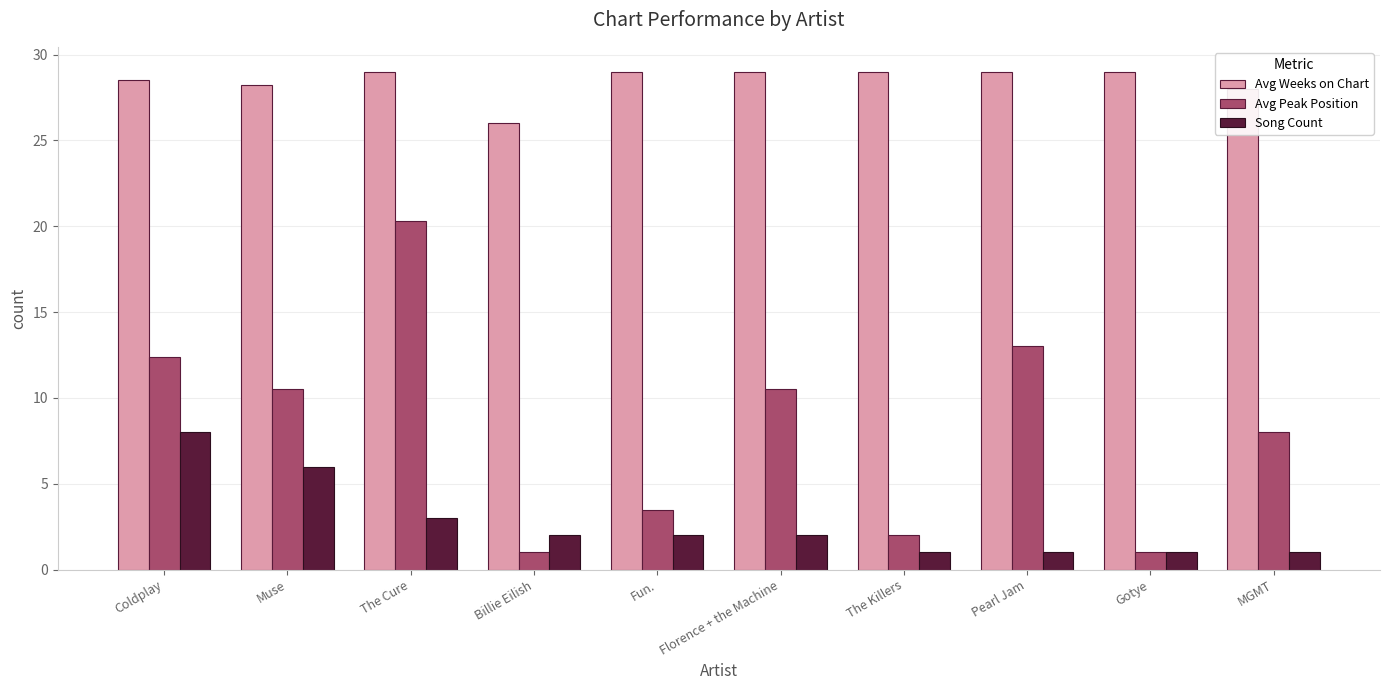

What is the label of the 4th bar from the right?

The Killers